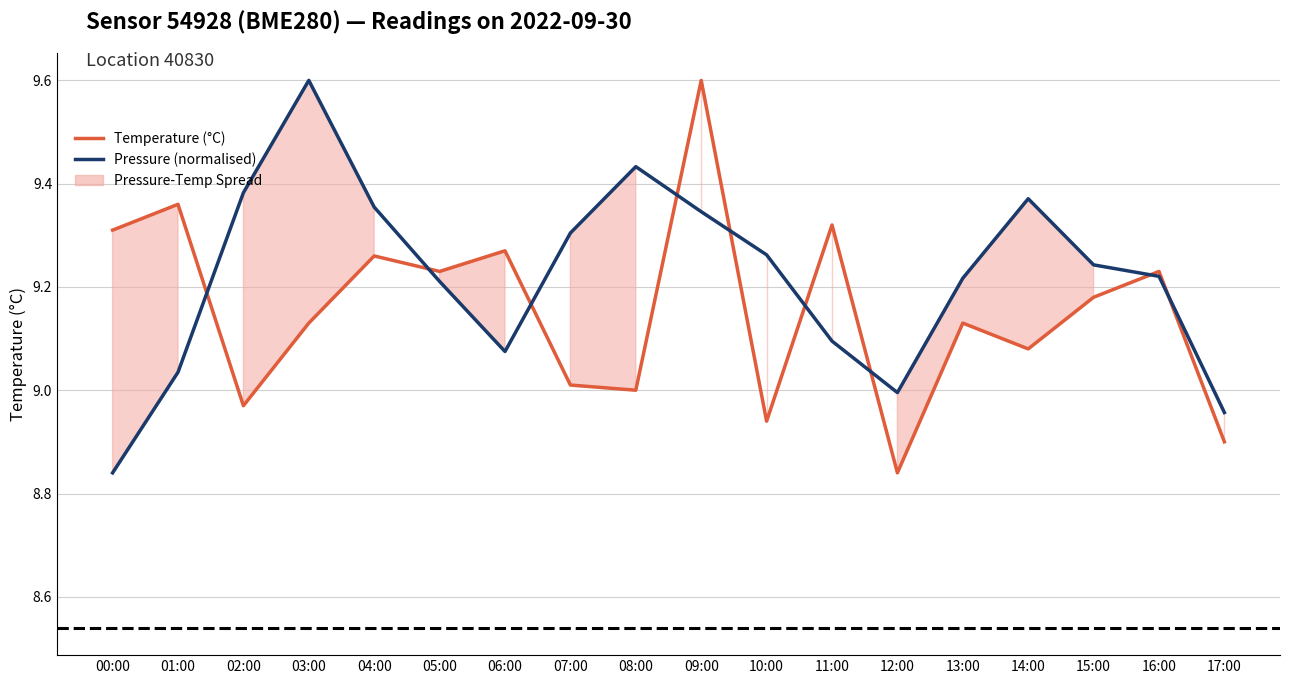

What is the average value of the Temperature (°C) series?

9.2